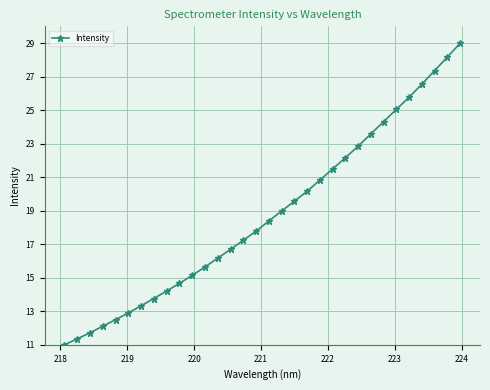

True or false: the data has more than 1 interior local peaks.

False